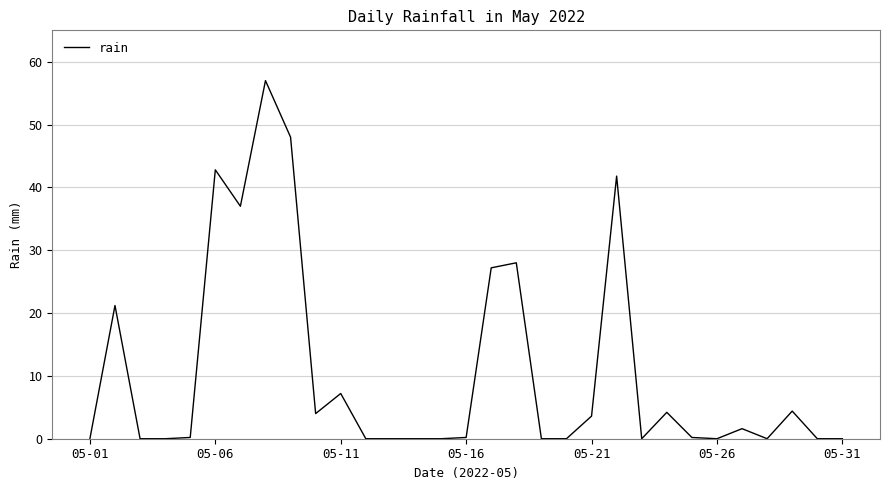

What is the maximum value shown in the chart?

57.0